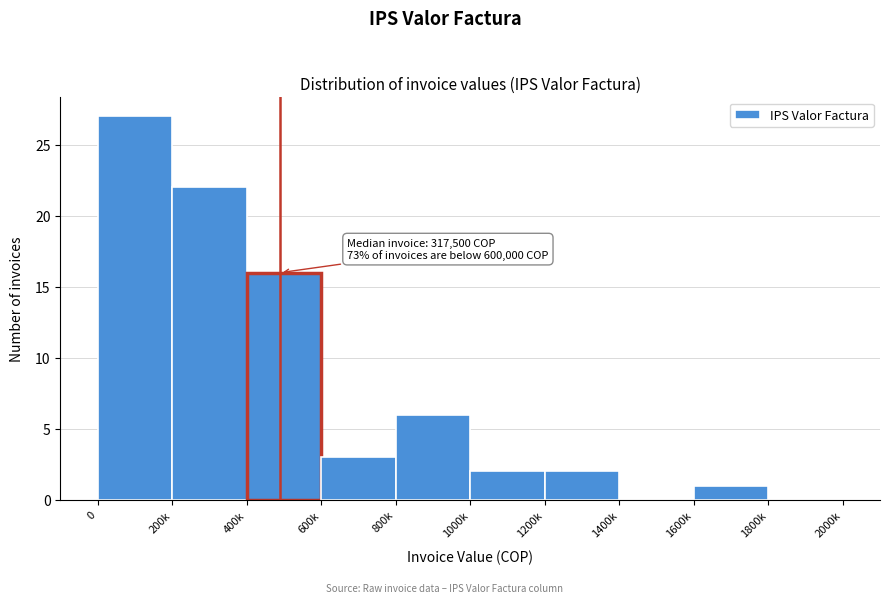

Reading left to right, extract all data points from this chart.

0=27	200k=22	400k=16	600k=3	800k=6	1000k=2	1200k=2	1400k=0	1600k=1	1800k=0